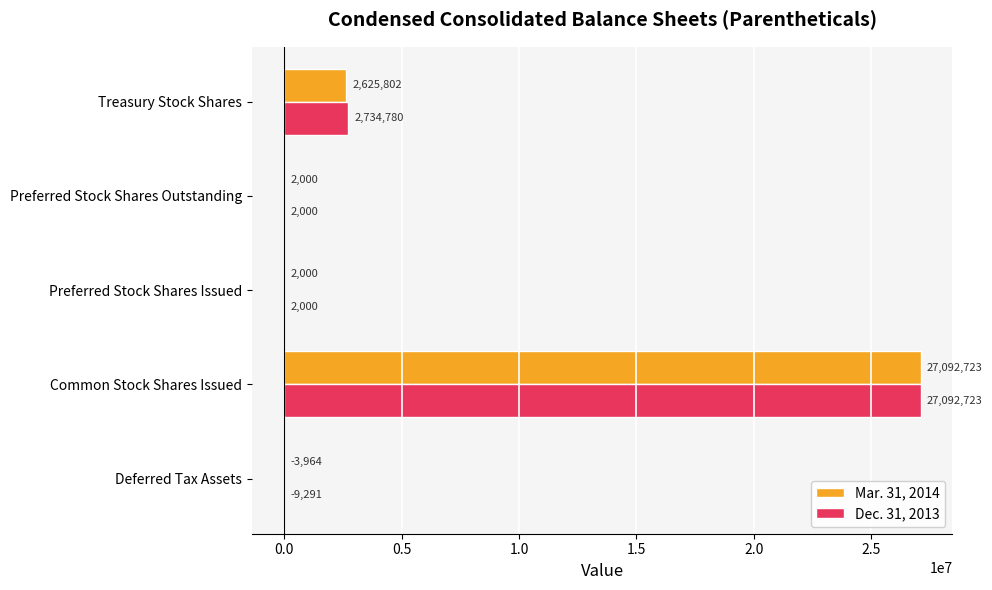

Read the Dec. 31, 2013 value at Common Stock Shares Issued.

27092723